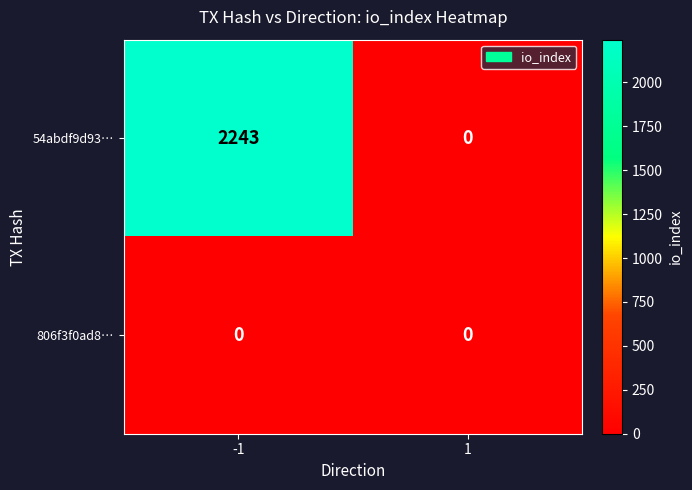

At which category is the sum across all series the highest?

-1